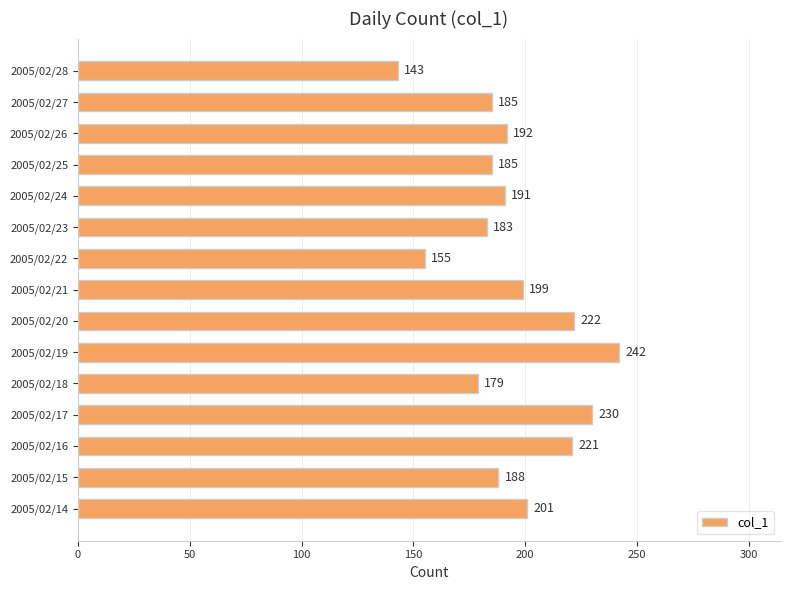

Approximately how many times larger is the value at 2005/02/22 compared to 2005/02/15?

0.8